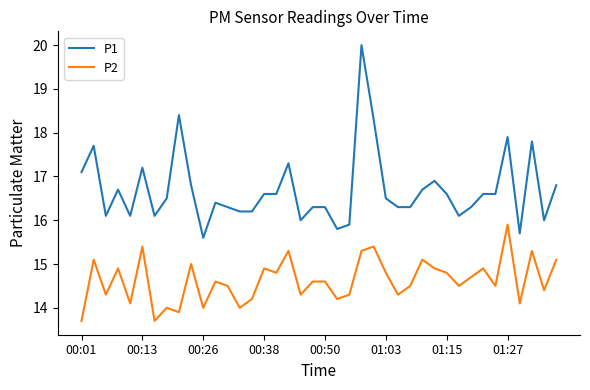

List the series in order of their overall mean, lowest first.

P2, P1